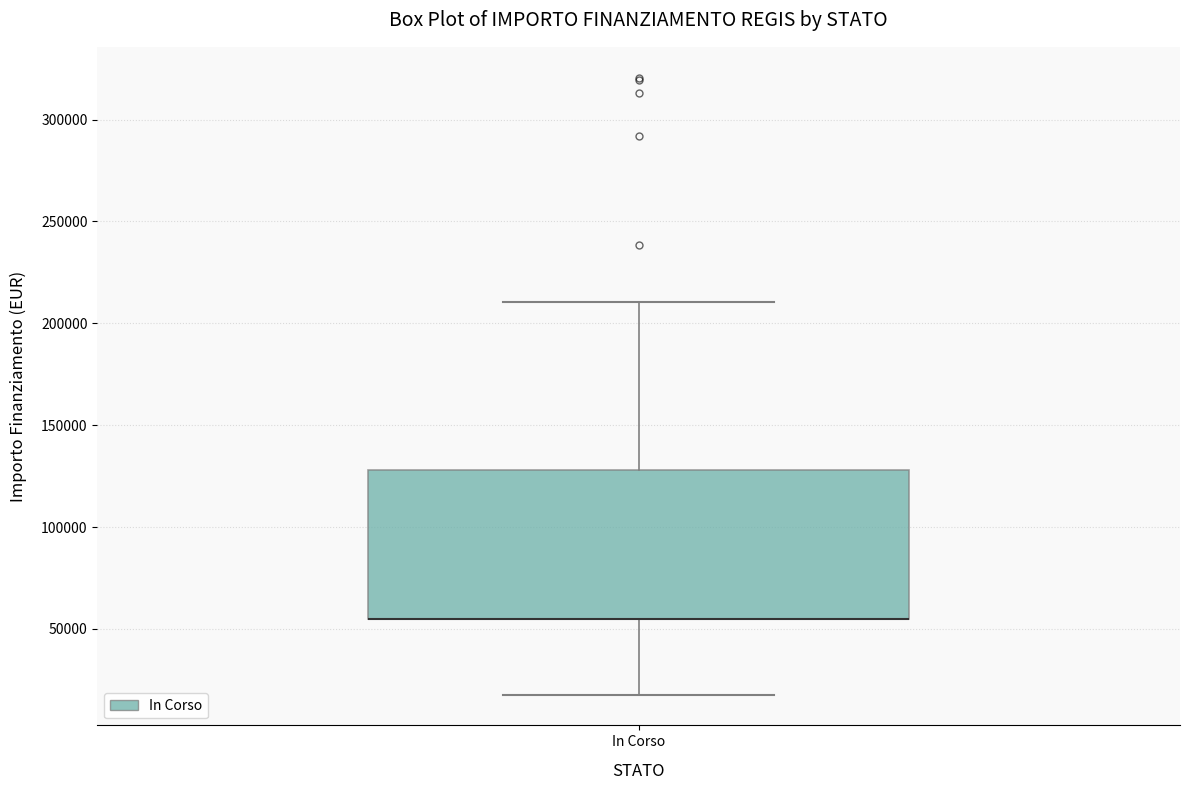

Where is the lower edge of the box for In Corso on the y-axis? The values are not printed on the chart, so give them approximately, as read against the axis.

55000